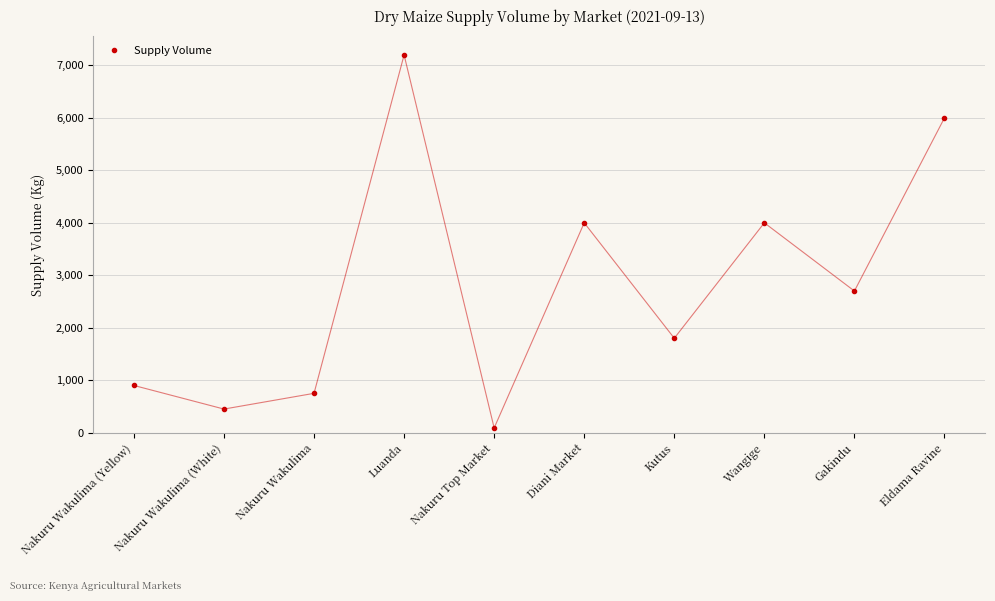

How many values are below 2700?

5